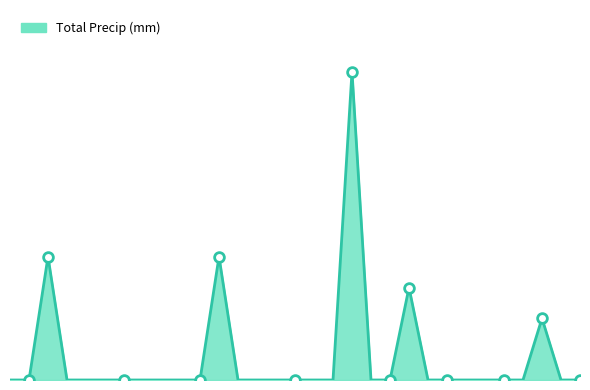

At which category does the data reach its first local peak?

1994-05-03